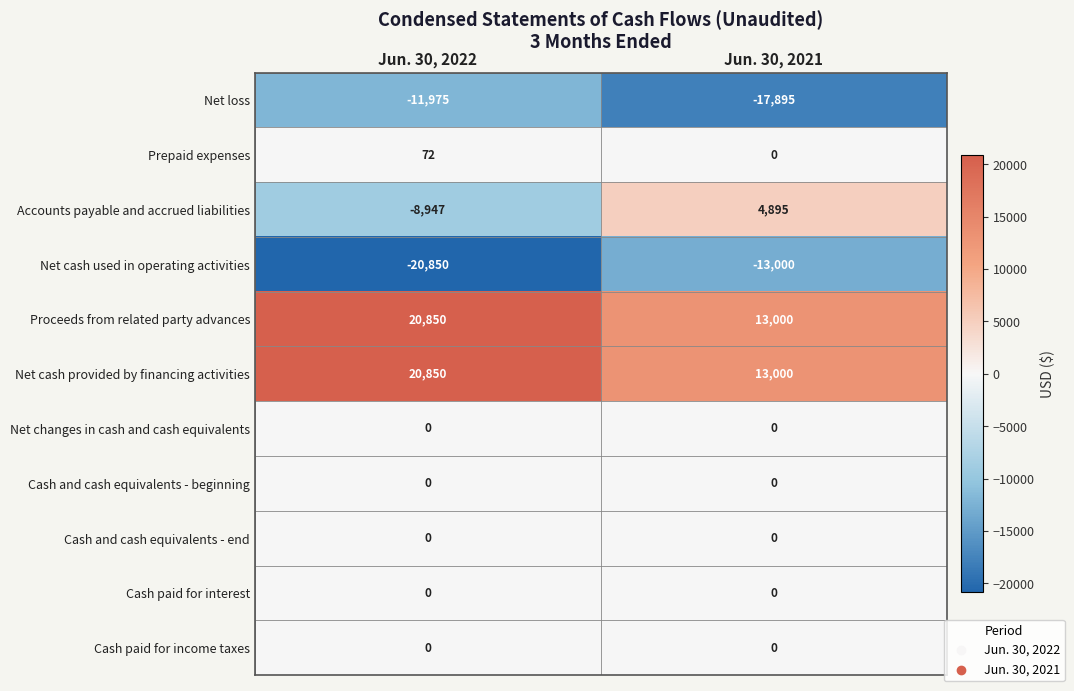

Which series has the largest range (max minus min)?

Accounts payable and accrued liabilities